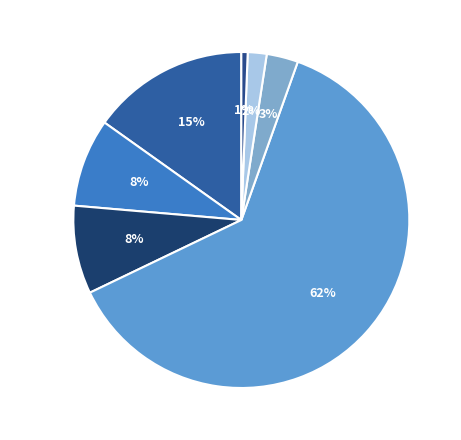

Which category has the biggest portion of the pie?

工学